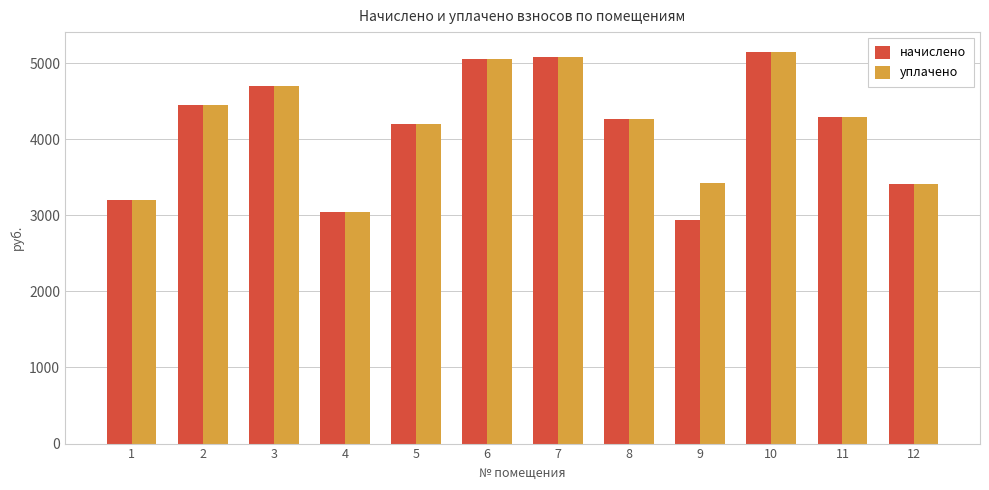

What is the difference between the maximum and minimum values in the начислено series?

2210.8